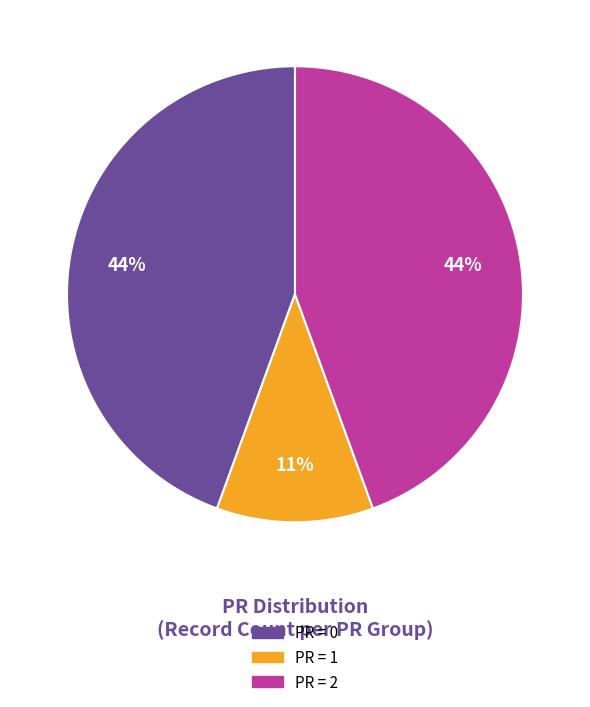

To the nearest percent, what is the average slice percentage?

33%